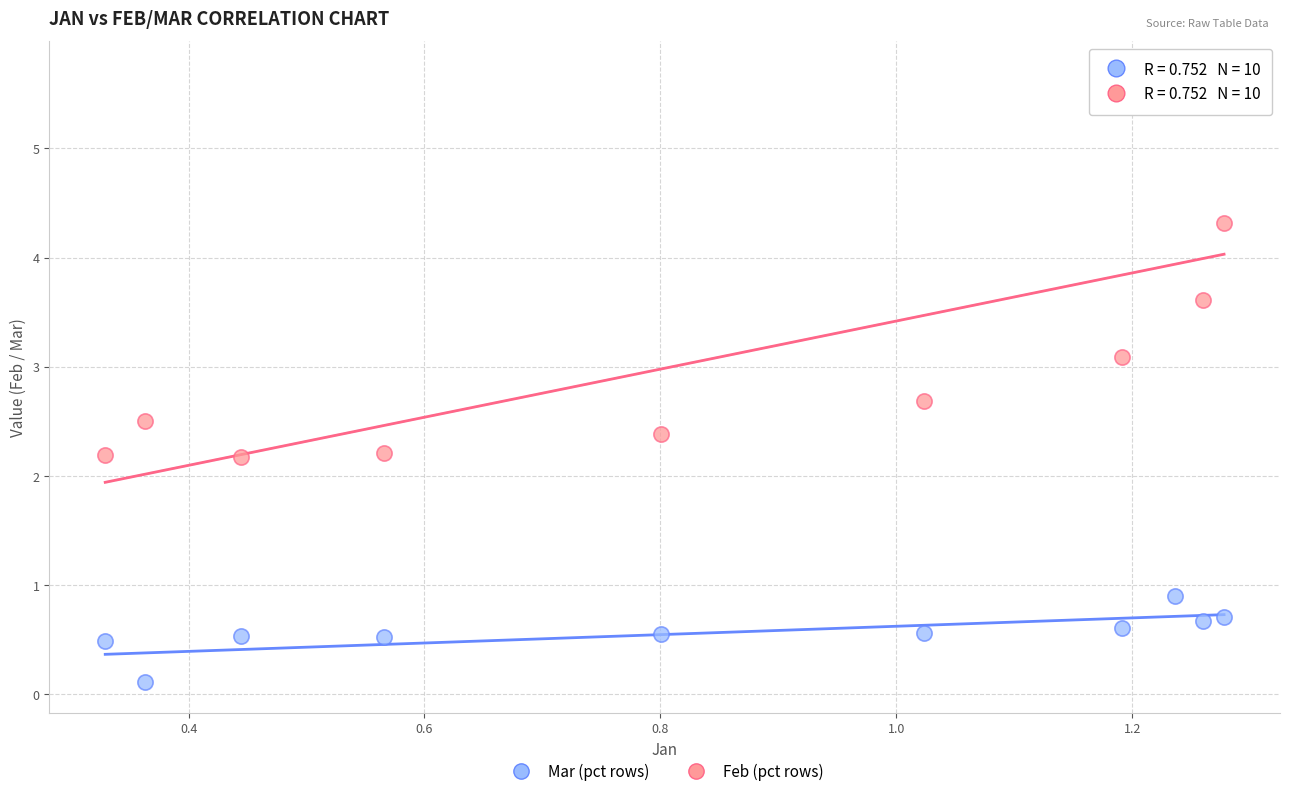

Which series has the largest Y range (max minus min)?

Feb (pct rows)